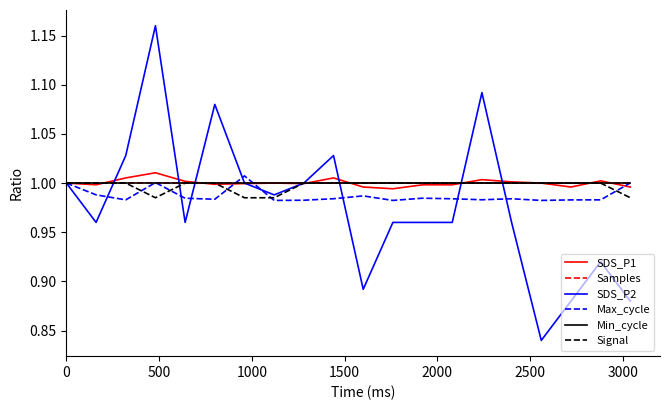

Which series has the largest range (max minus min)?

SDS_P2